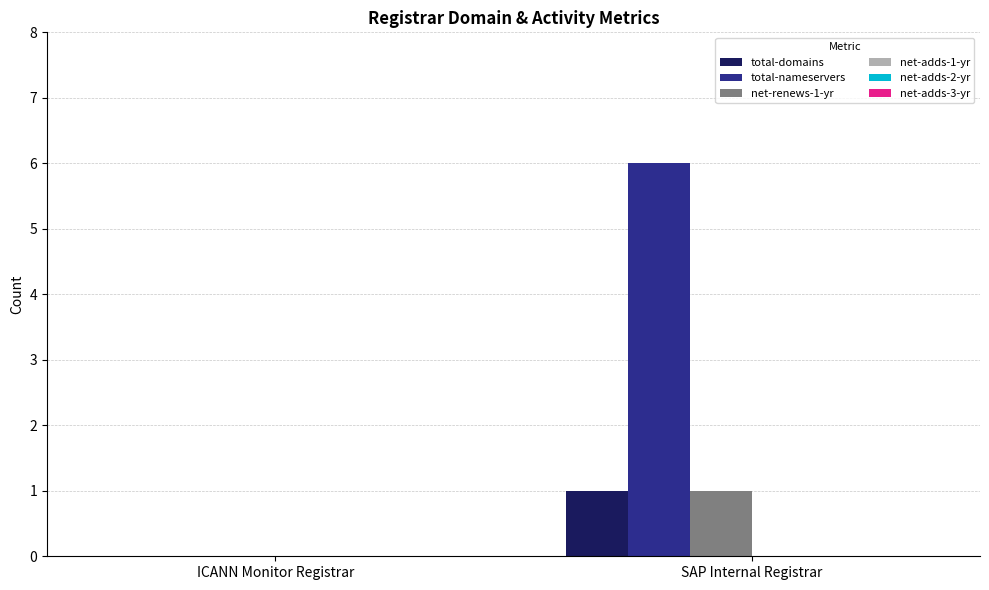

Reading left to right, extract all data points from this chart.

total-domains: ICANN Monitor Registrar=0	SAP Internal Registrar=1
total-nameservers: ICANN Monitor Registrar=0	SAP Internal Registrar=6
net-renews-1-yr: ICANN Monitor Registrar=0	SAP Internal Registrar=1